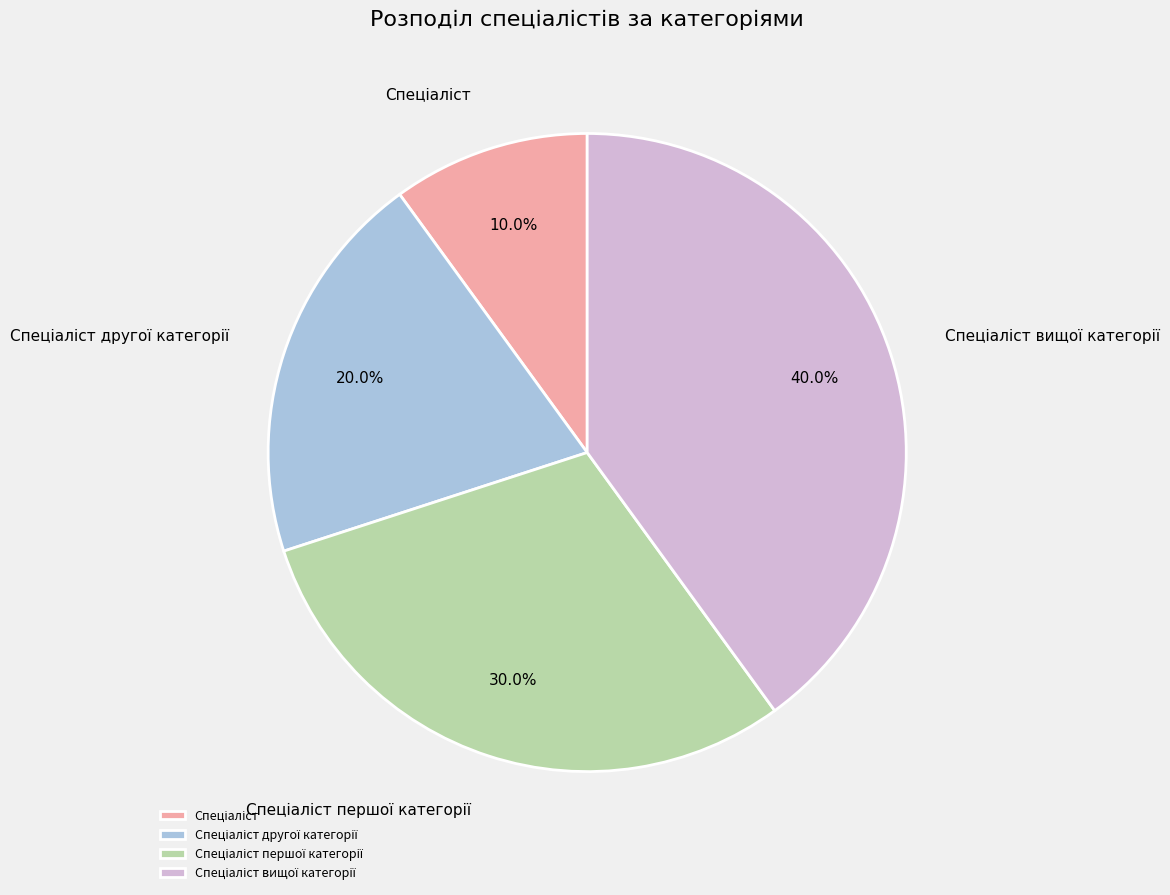

Is there a majority slice in this chart?

No